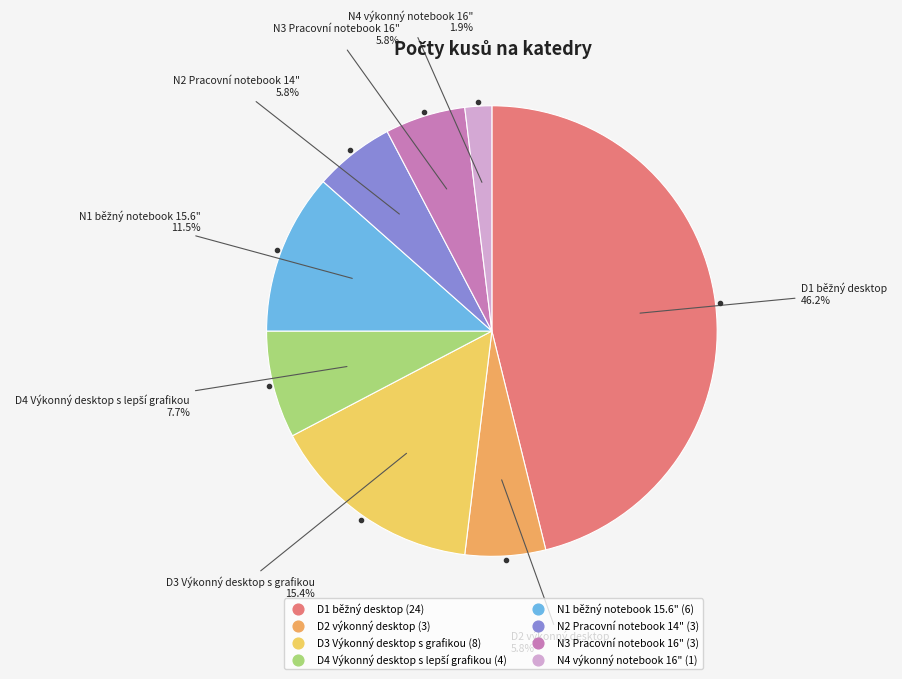

Which has a higher value, N1 běžný notebook 15.6" or N3 Pracovní notebook 16"?

N1 běžný notebook 15.6"